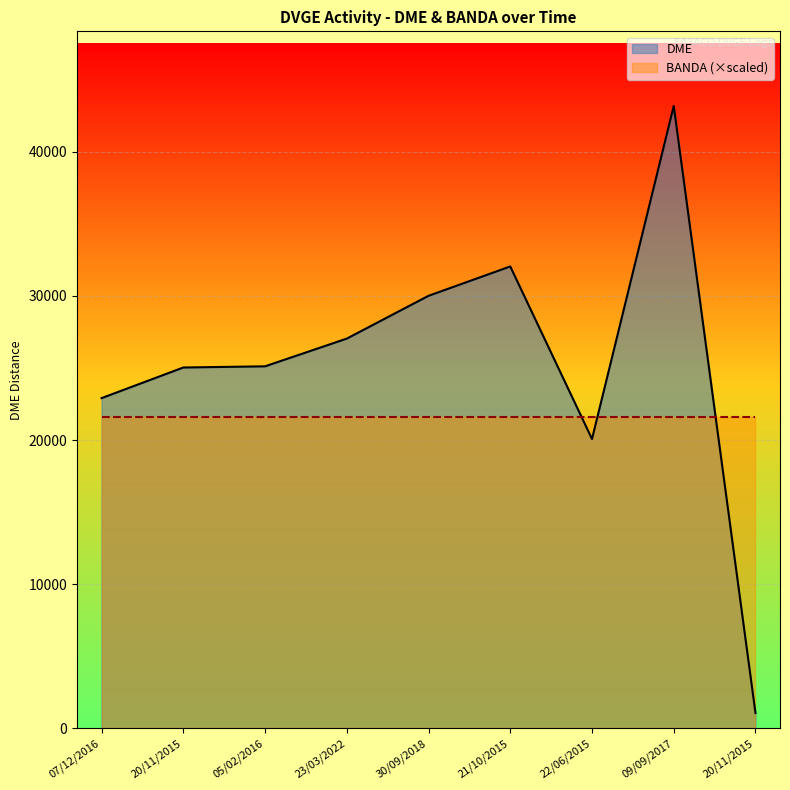

What is the label of the 9th point from the right?

07/12/2016